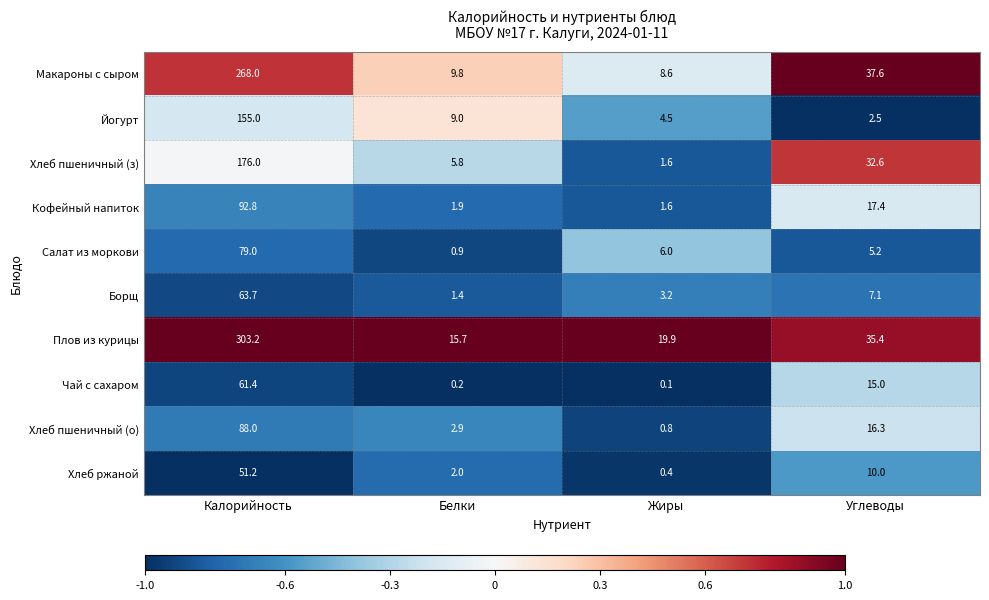

The value of Йогурт at Углеводы is 2.5. True or false?

True